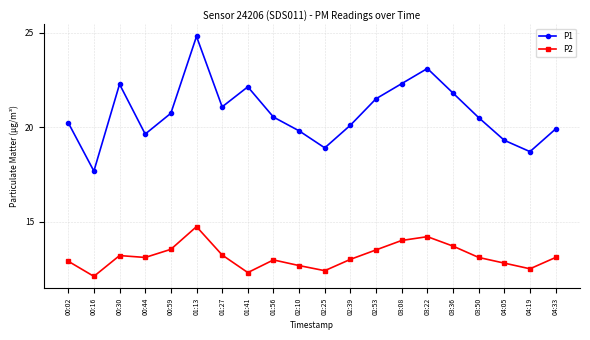

Rank the series by their maximum value, from highest to lowest.

P1, P2